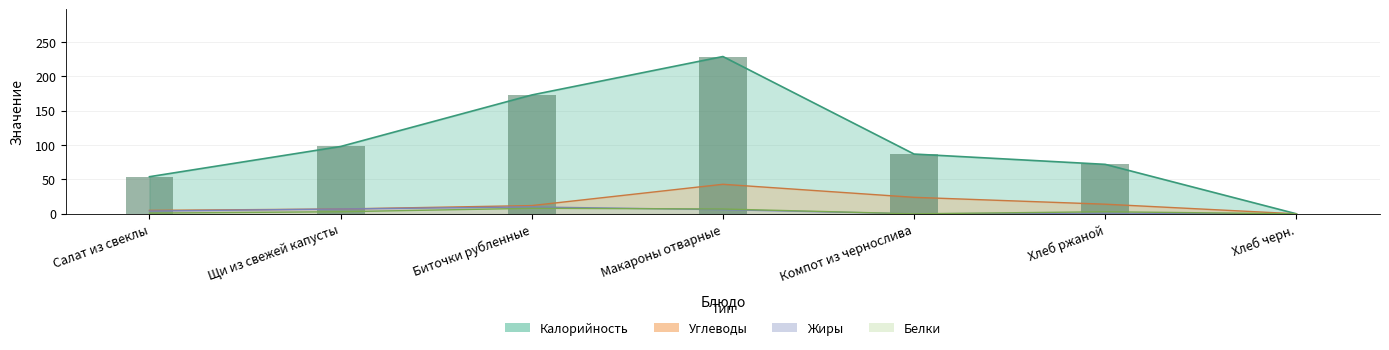

Which series has the widest spread of values?

Калорийность